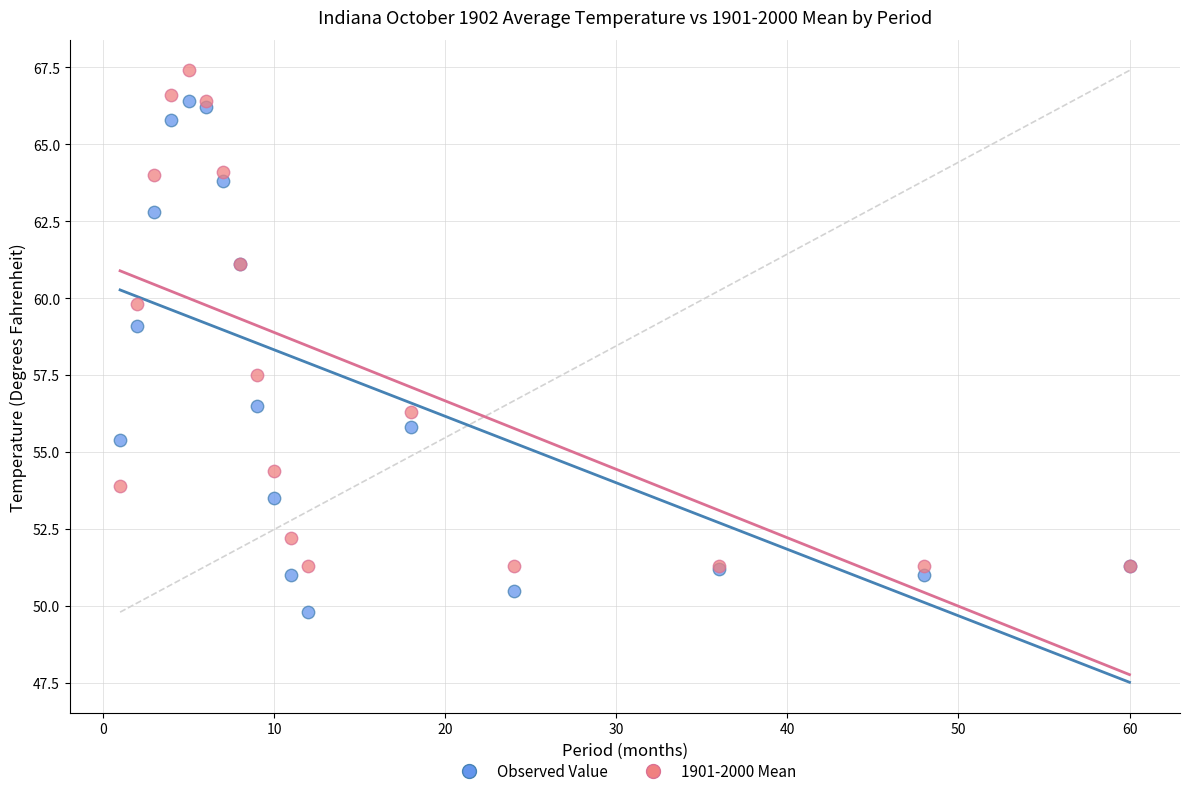

Which series contains the highest Y value?

1901-2000 Mean